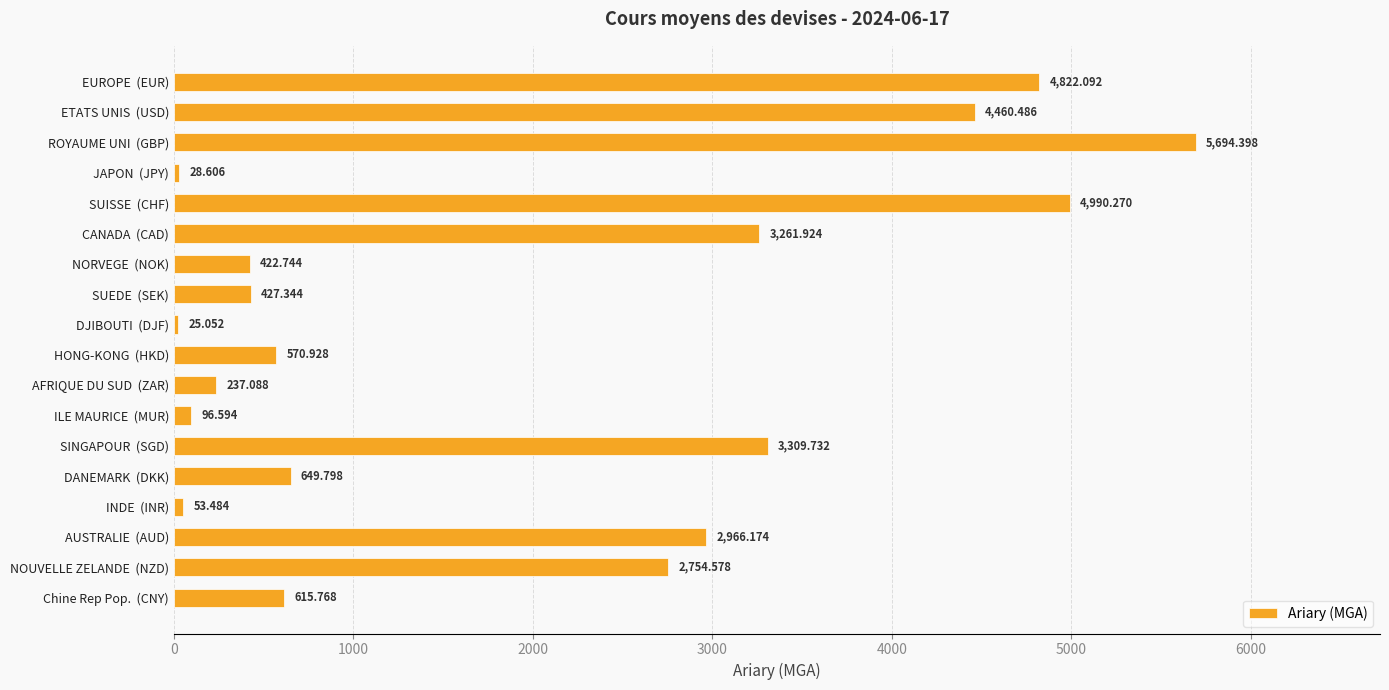

At which category does the chart reach its peak across all series?

ROYAUME UNI  (GBP)